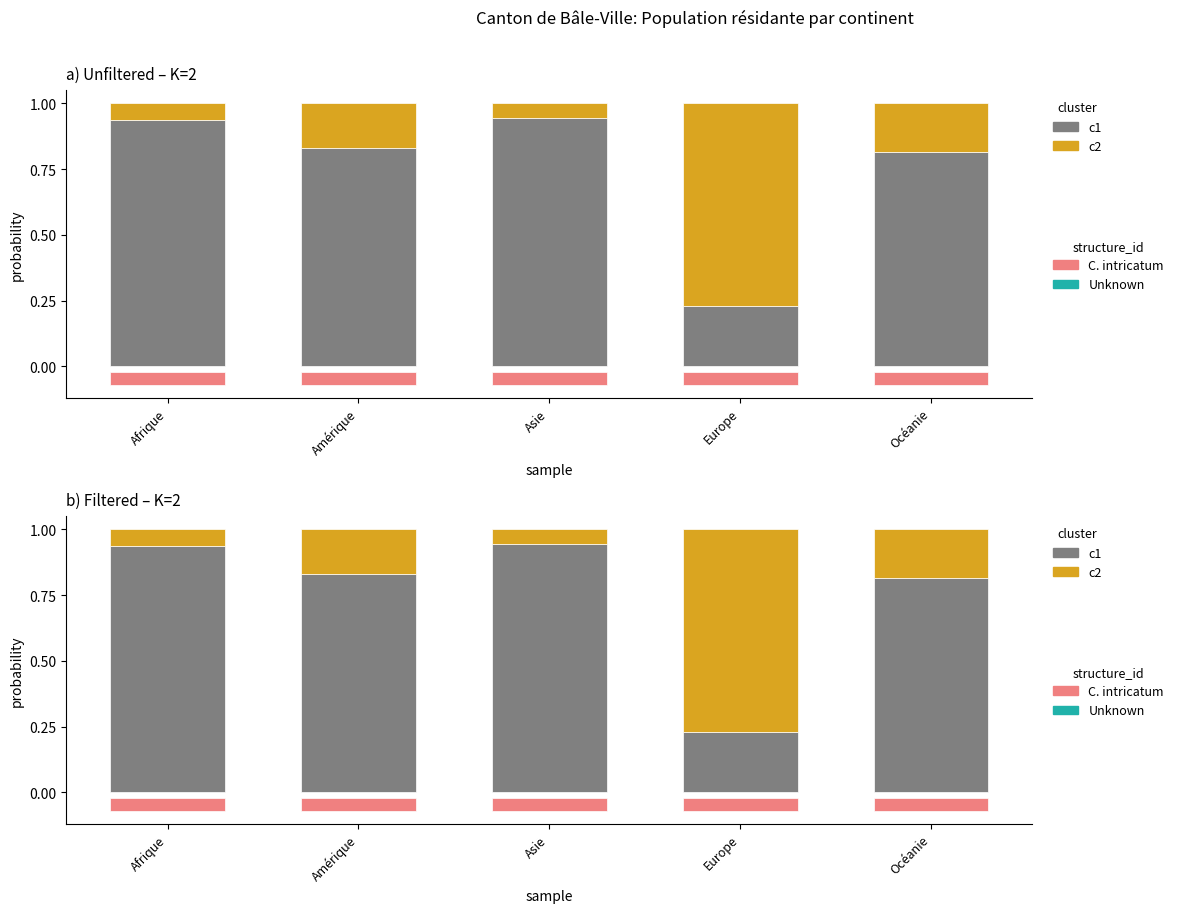

What is the maximum value shown in the chart?

0.9